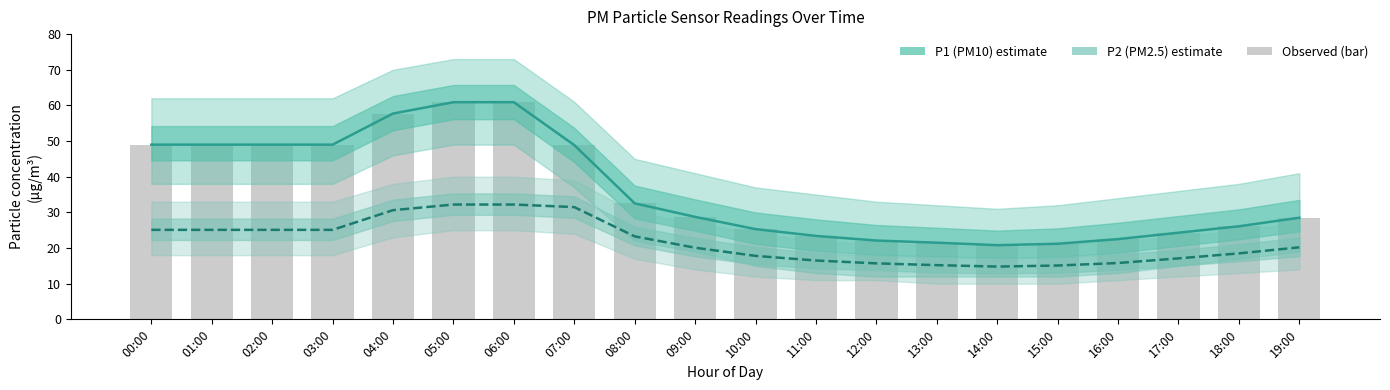

How many groups of bars are there?

20